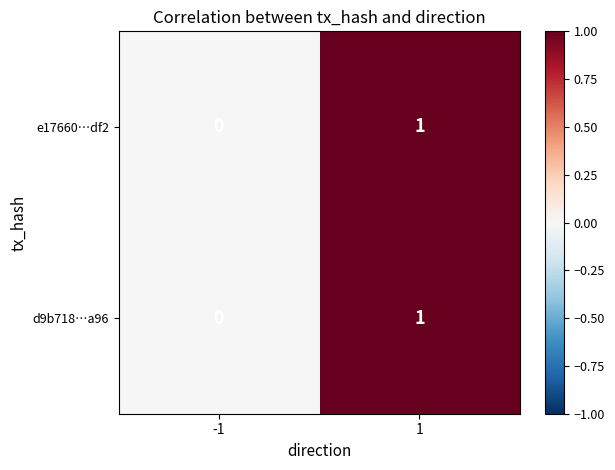

List the labels in order of e17660…df2 value, largest first.

1, -1